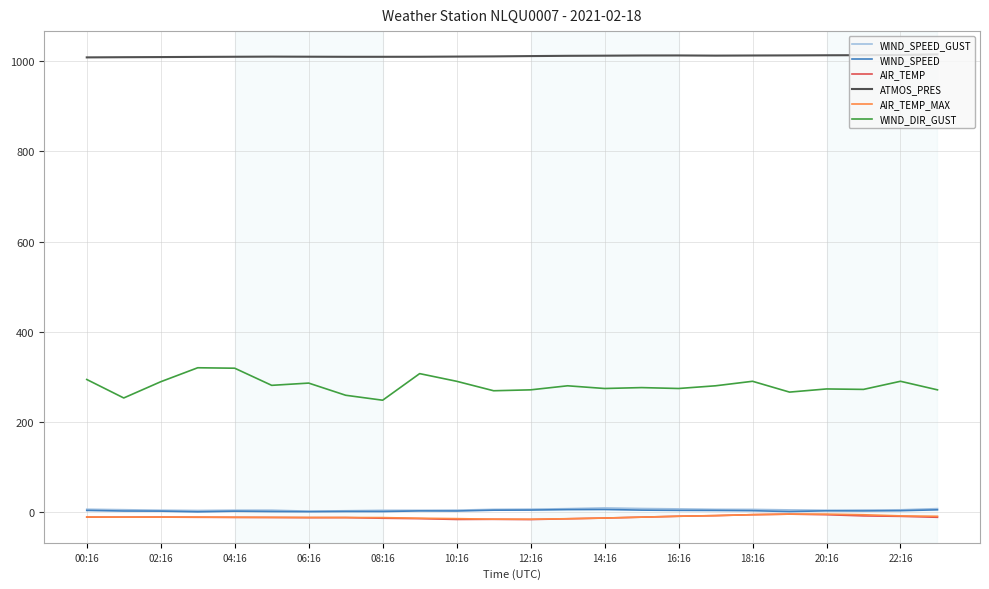

What is the maximum value for WIND_DIR_GUST?

320.0